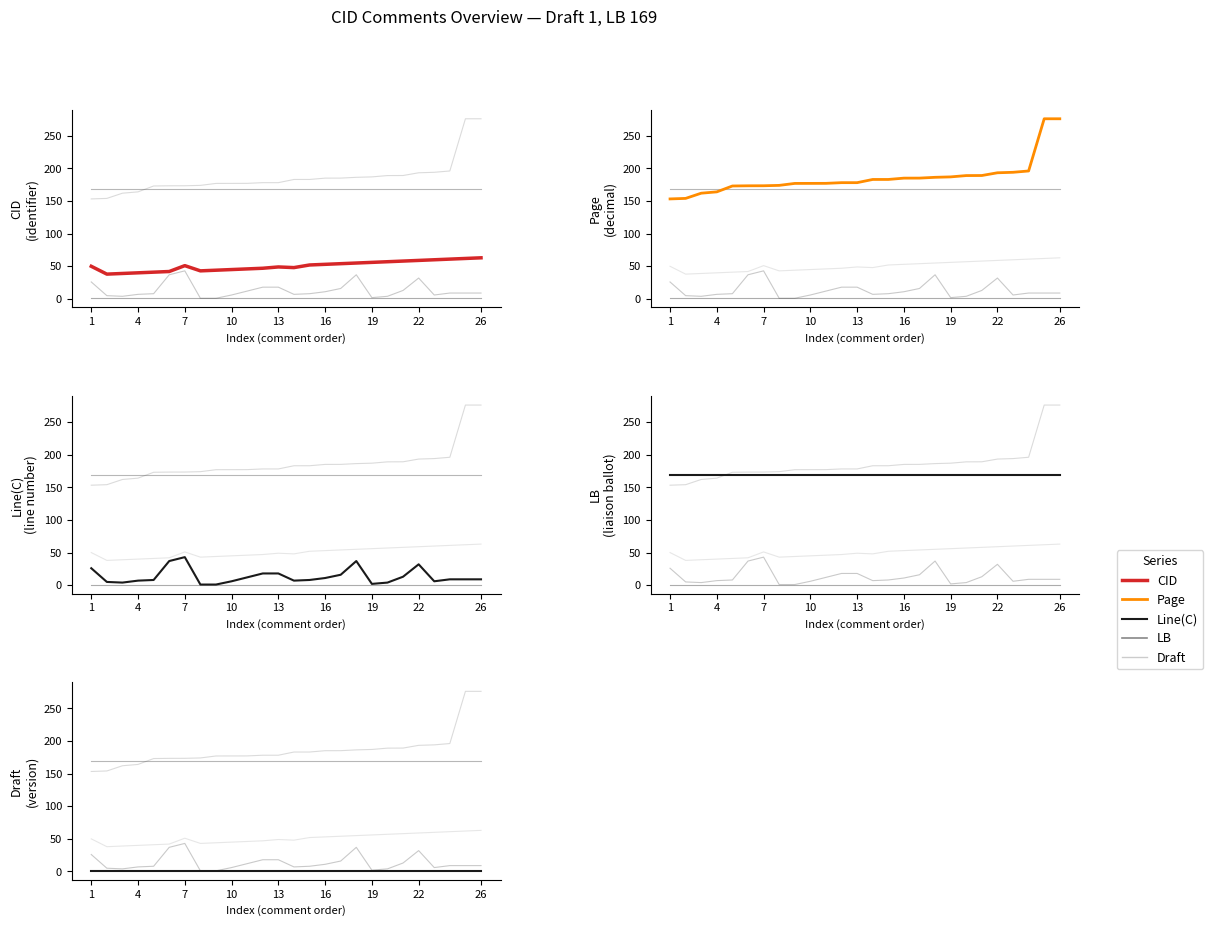

Between 10 and 7, which is larger?

7